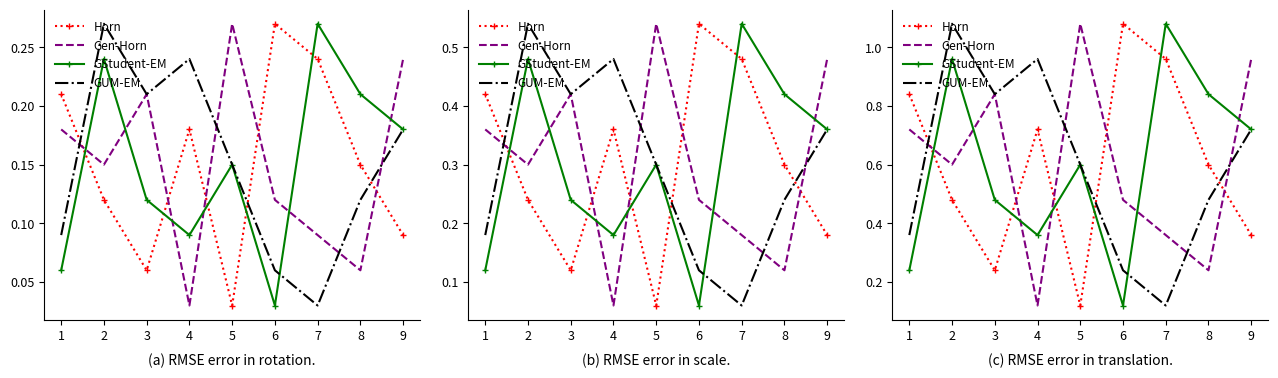

Which category has the lowest value across all series?

5